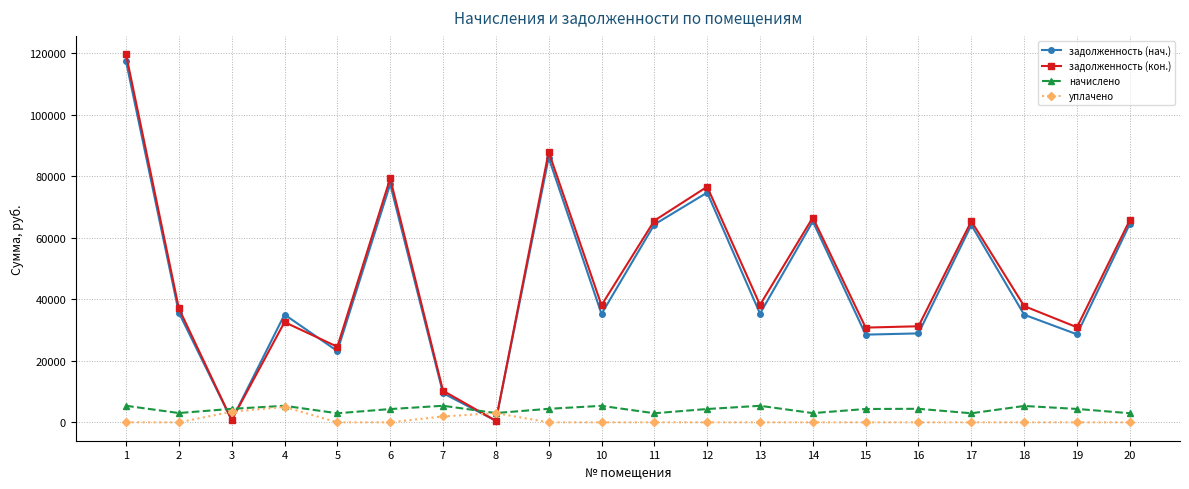

Between which two adjacent categories do задолженность (нач.) and уплачено first intersect?

2 and 3